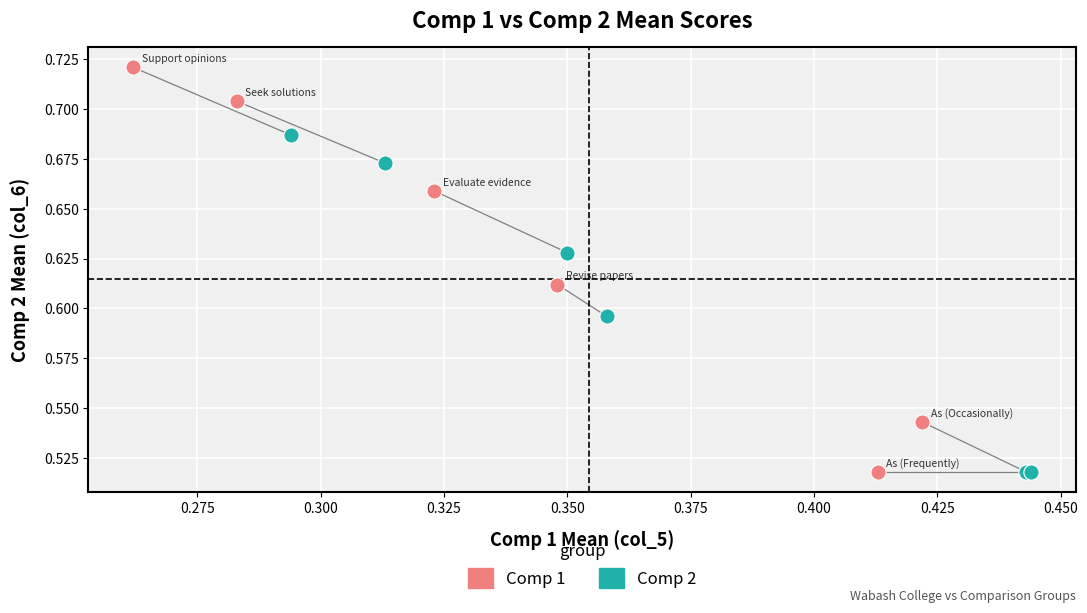

Which series reaches the maximum Y coordinate?

Comp 1